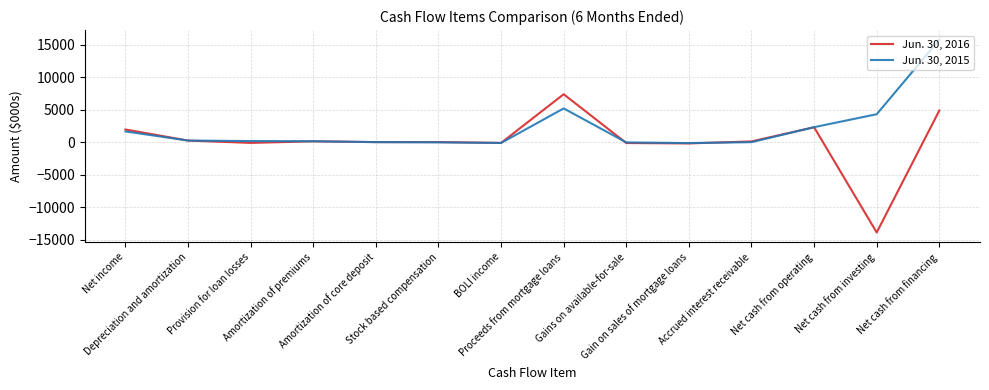

Which series ends up on top after the final intersection of Jun. 30, 2016 and Jun. 30, 2015?

Jun. 30, 2015